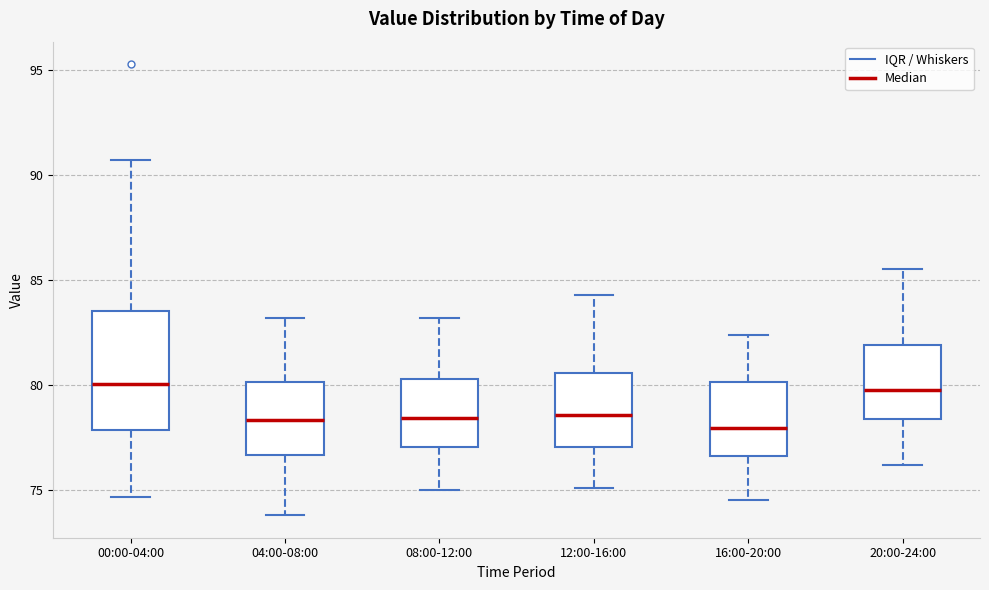

Where is the upper edge of the box for 16:00-20:00 on the y-axis? The values are not printed on the chart, so give them approximately, as read against the axis.

80.0